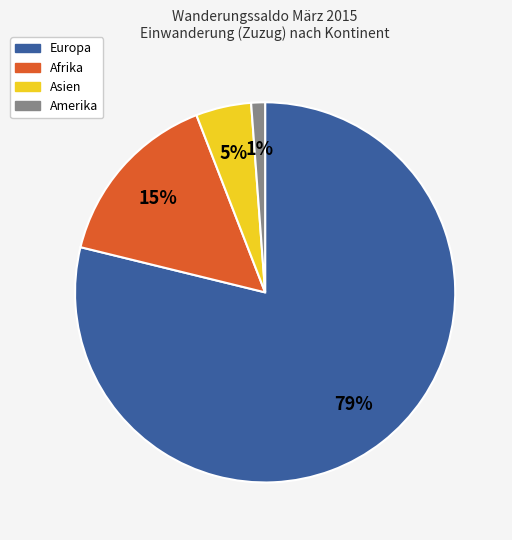

Which category has the smallest portion of the pie?

Amerika